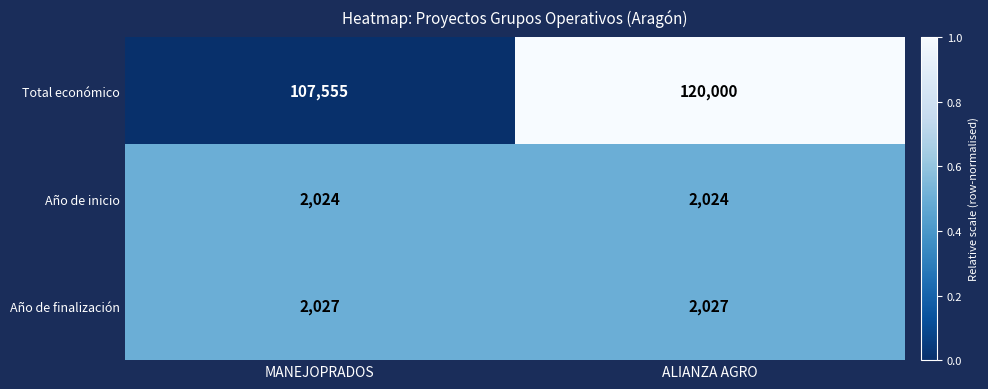

Rank the series at MANEJOPRADOS from highest to lowest value.

Total económico, Año de finalización, Año de inicio